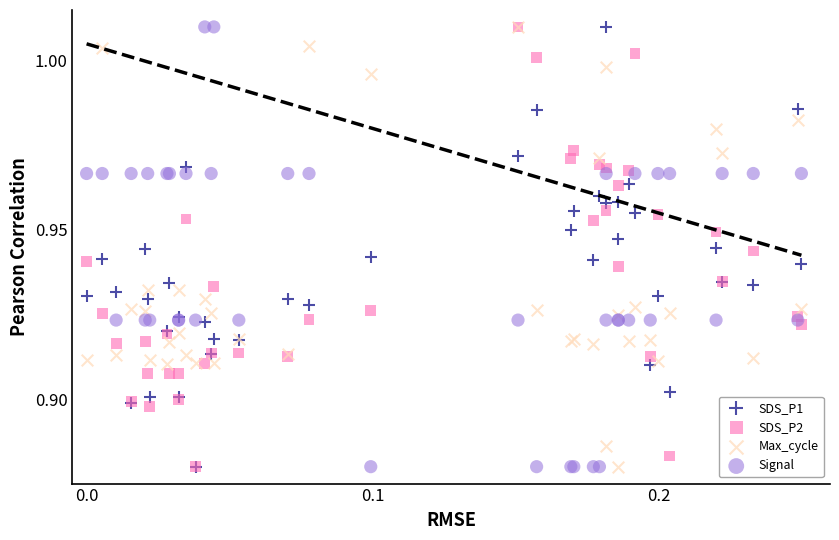

What are all the series names shown in the legend?

SDS_P1, SDS_P2, Max_cycle, Signal